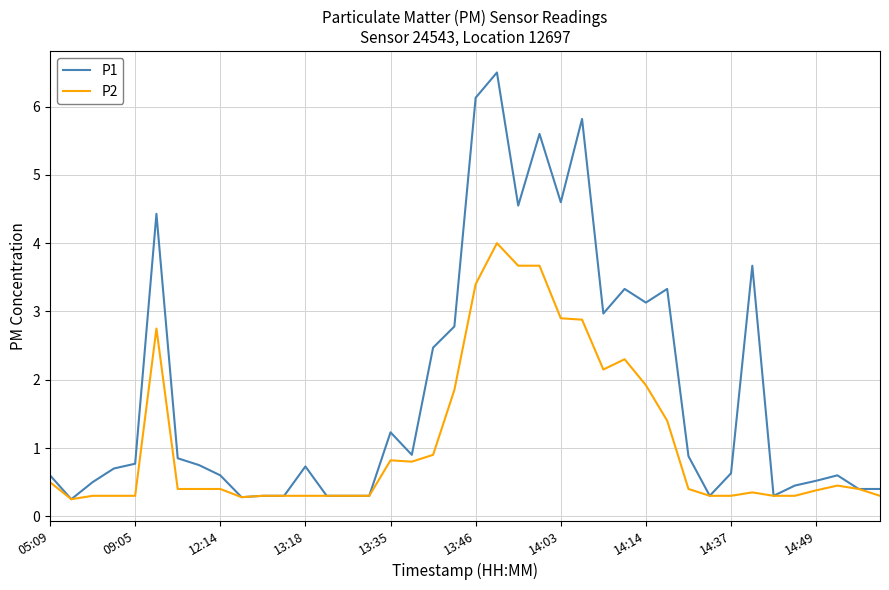

Rank the series by their maximum value, from lowest to highest.

P2, P1